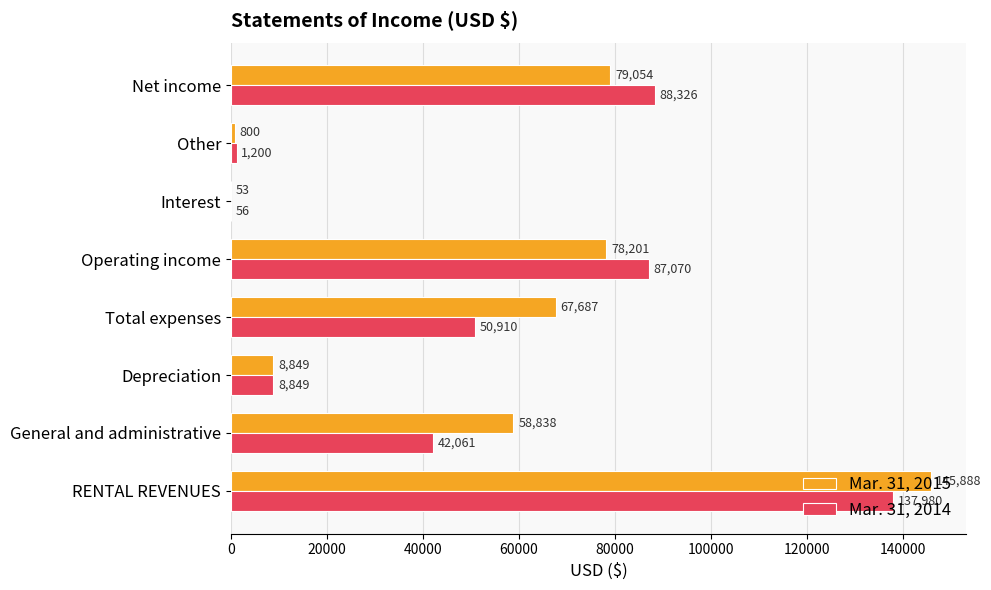

Which series has the largest total across all categories?

Mar. 31, 2015